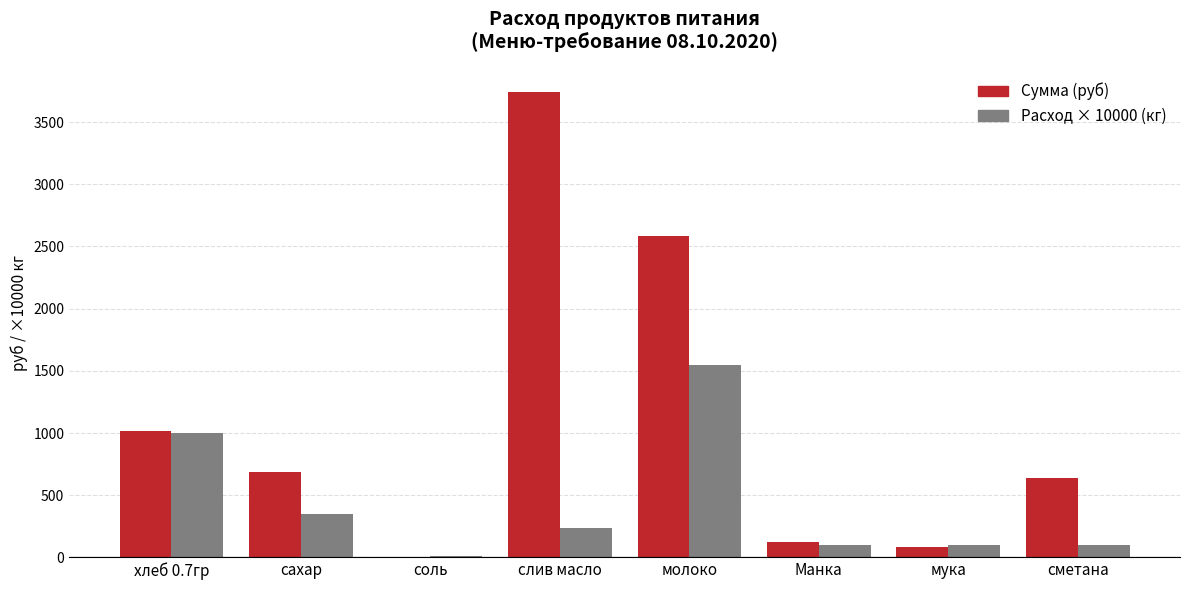

Does the chart contain stacked bars?

No